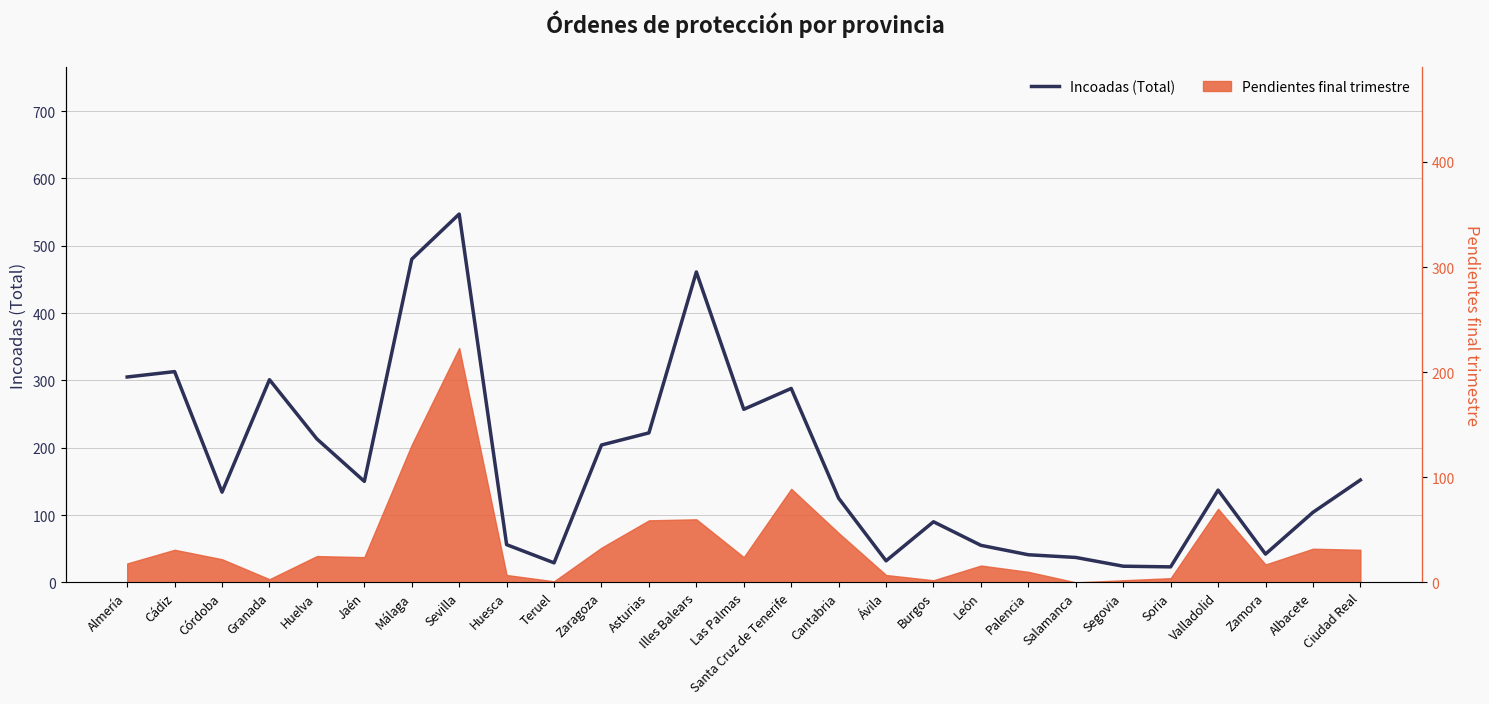

How many lines are shown in the chart?

1